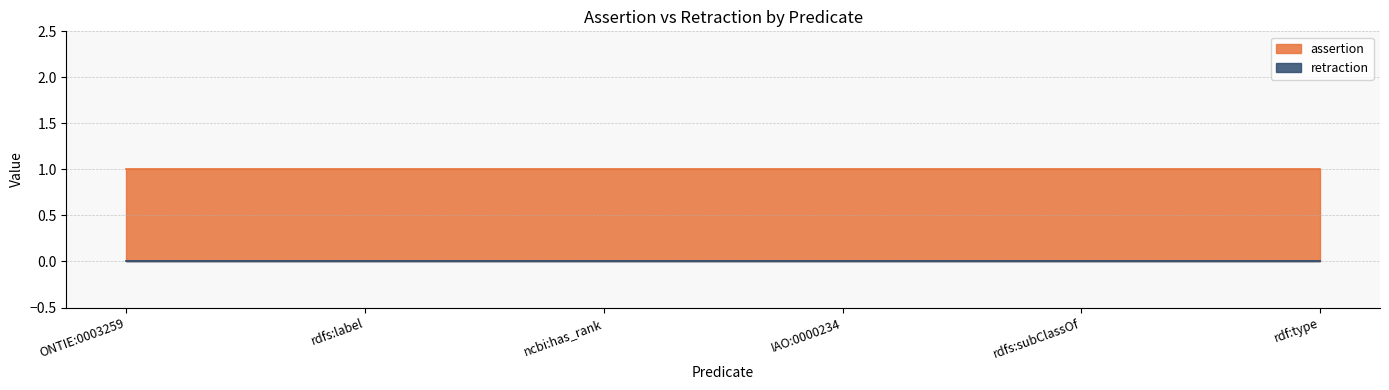

Which category has the highest value across all series?

ONTIE:0003259